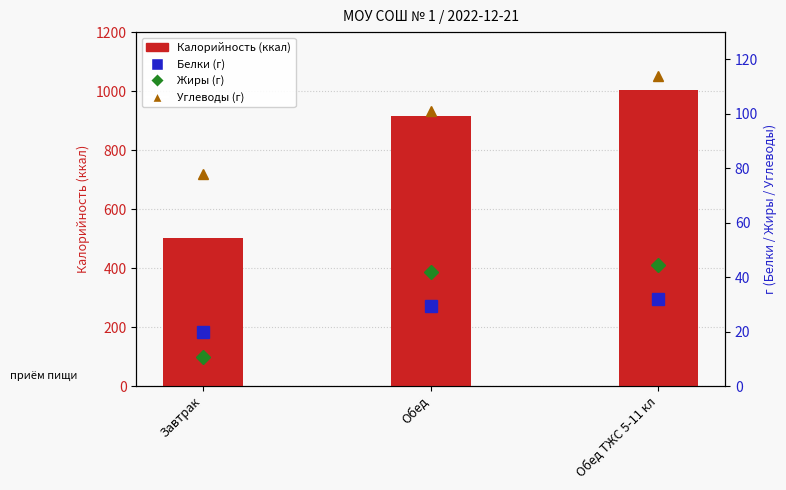

Reading left to right, extract all data points from this chart.

Калорийность (ккал): 503.2	914.5	1002.3
Белки (г): 19.8	29.4	32.1
Жиры (г): 10.6	41.9	44.5
Углеводы (г): 77.7	101.0	113.8